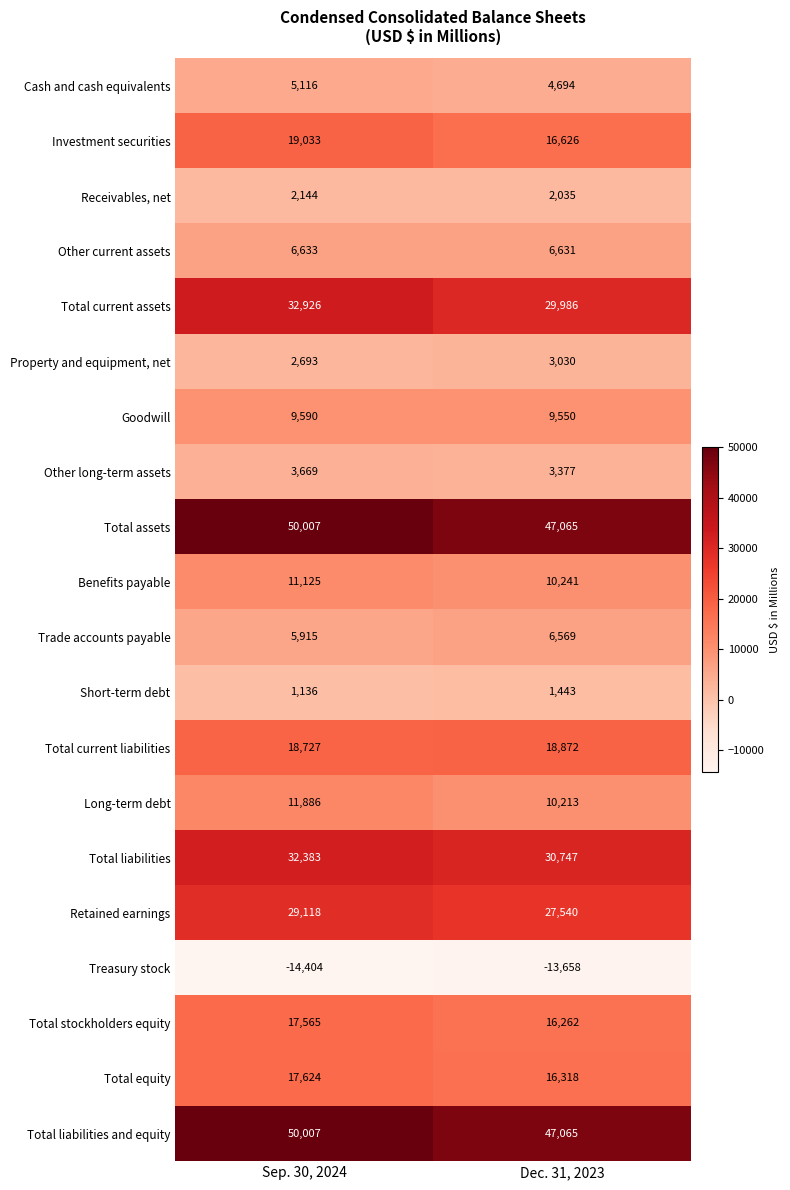

List the labels in order of Long-term debt value, smallest first.

Dec. 31, 2023, Sep. 30, 2024